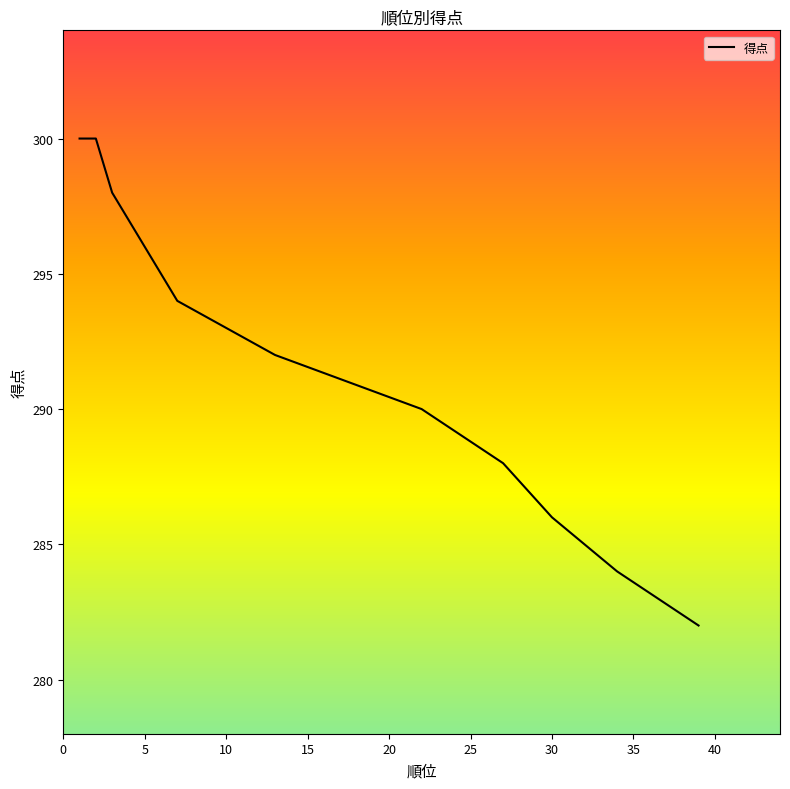

What is the maximum value shown in the chart?

300